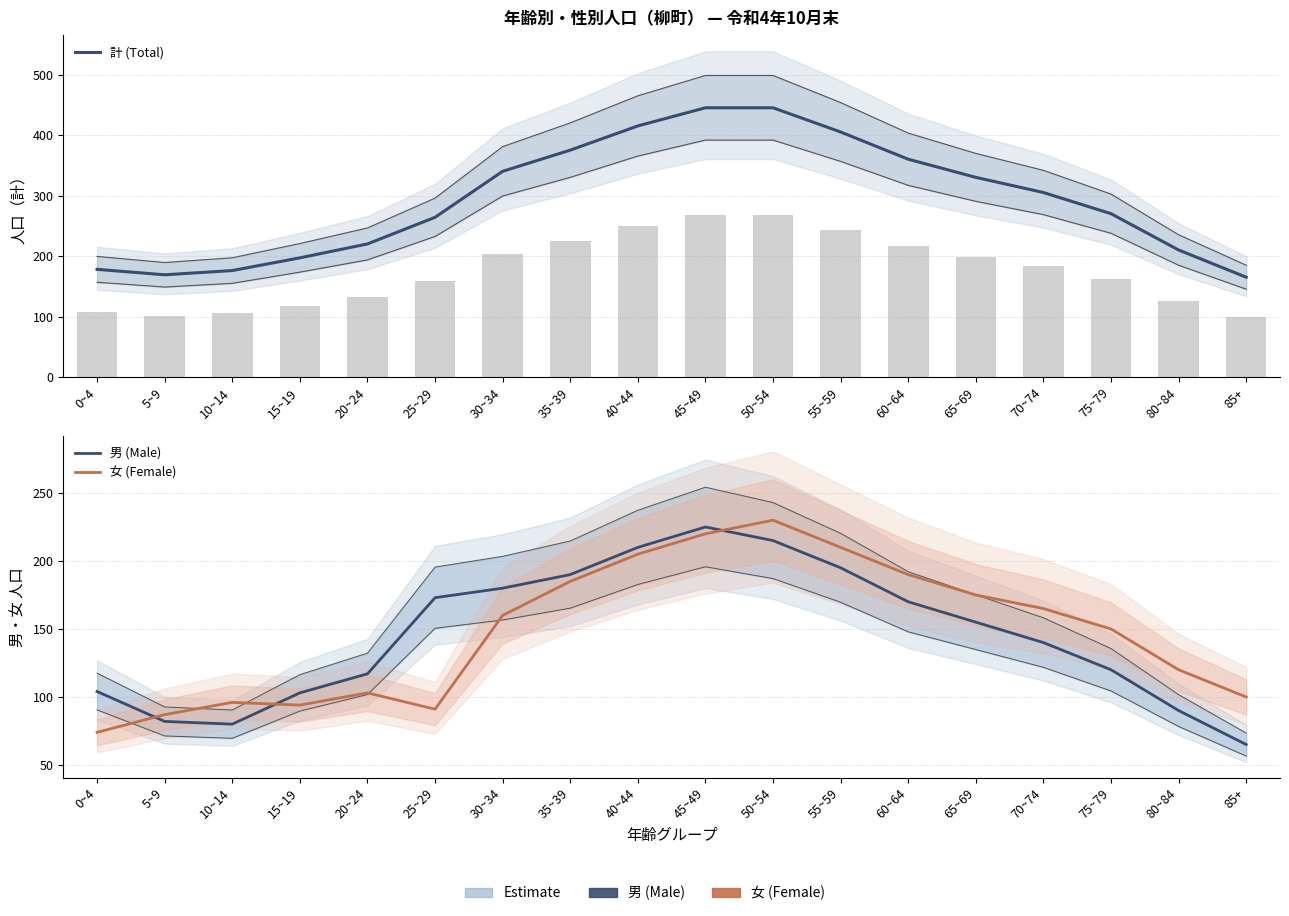

What is the average value of the 女 (Female) series?

148